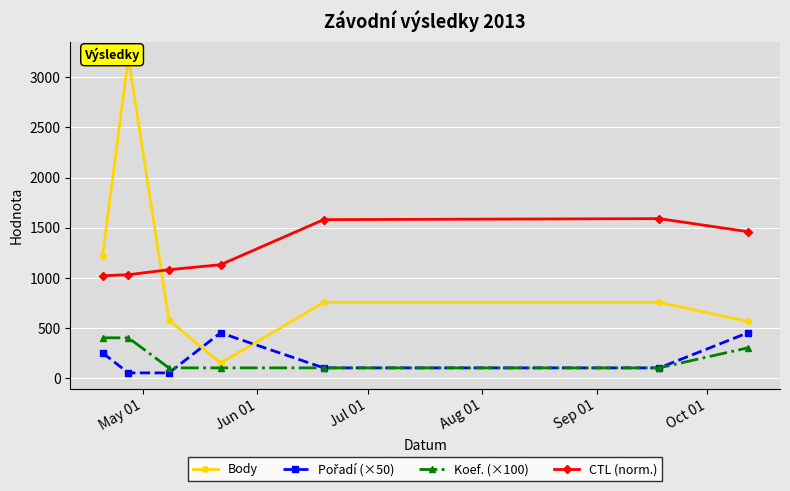

Does the chart display data point markers on the line(s)?

Yes